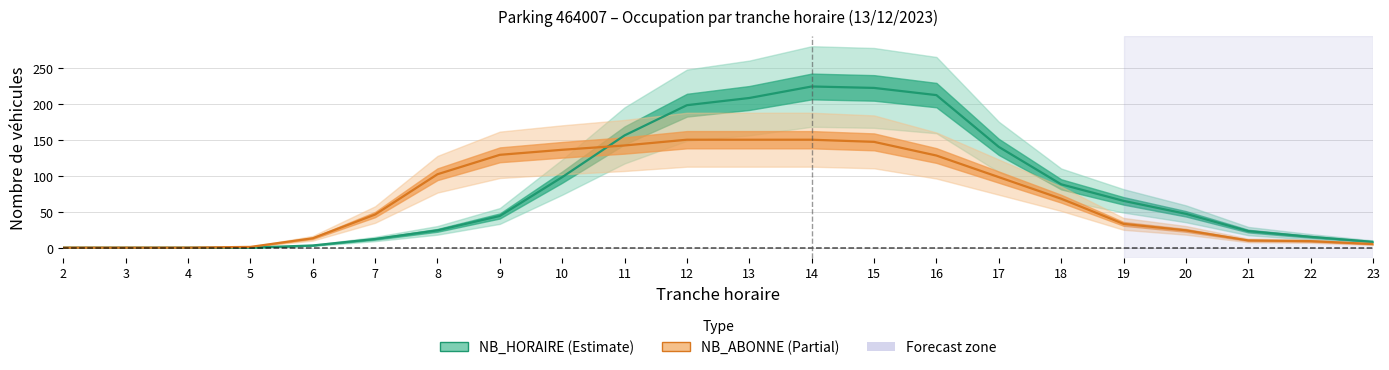

The NB_HORAIRE series shows 222 at 15. True or false?

True